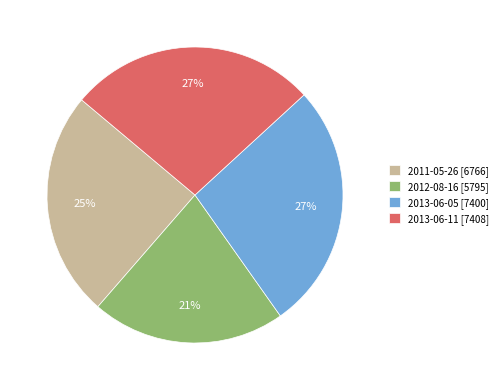

Do 2013-06-05 and 2012-08-16 together represent more than half of the pie?

No